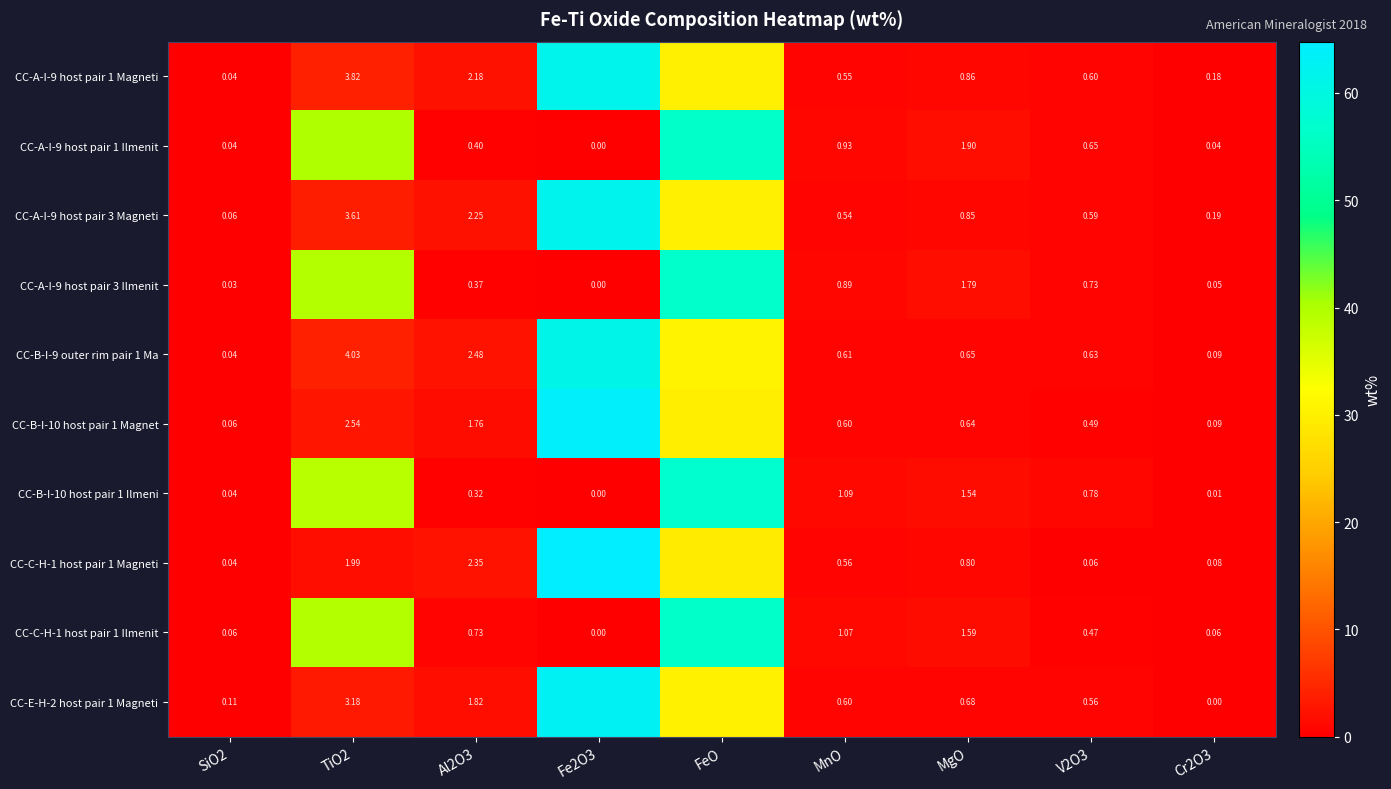

Is the value of CC-B-I-10 host pair 1 Magnet at SiO2 greater than the value of CC-B-I-10 host pair 1 Ilmeni at Fe2O3?

Yes